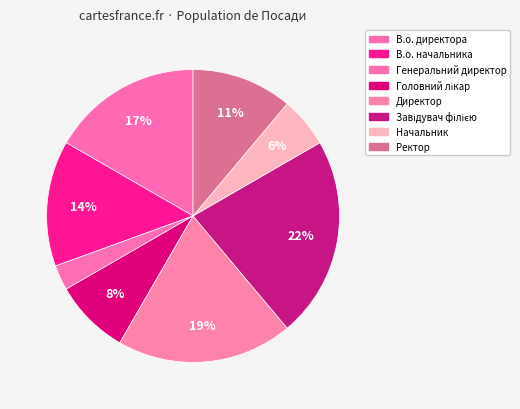

Does any single category account for the majority?

No